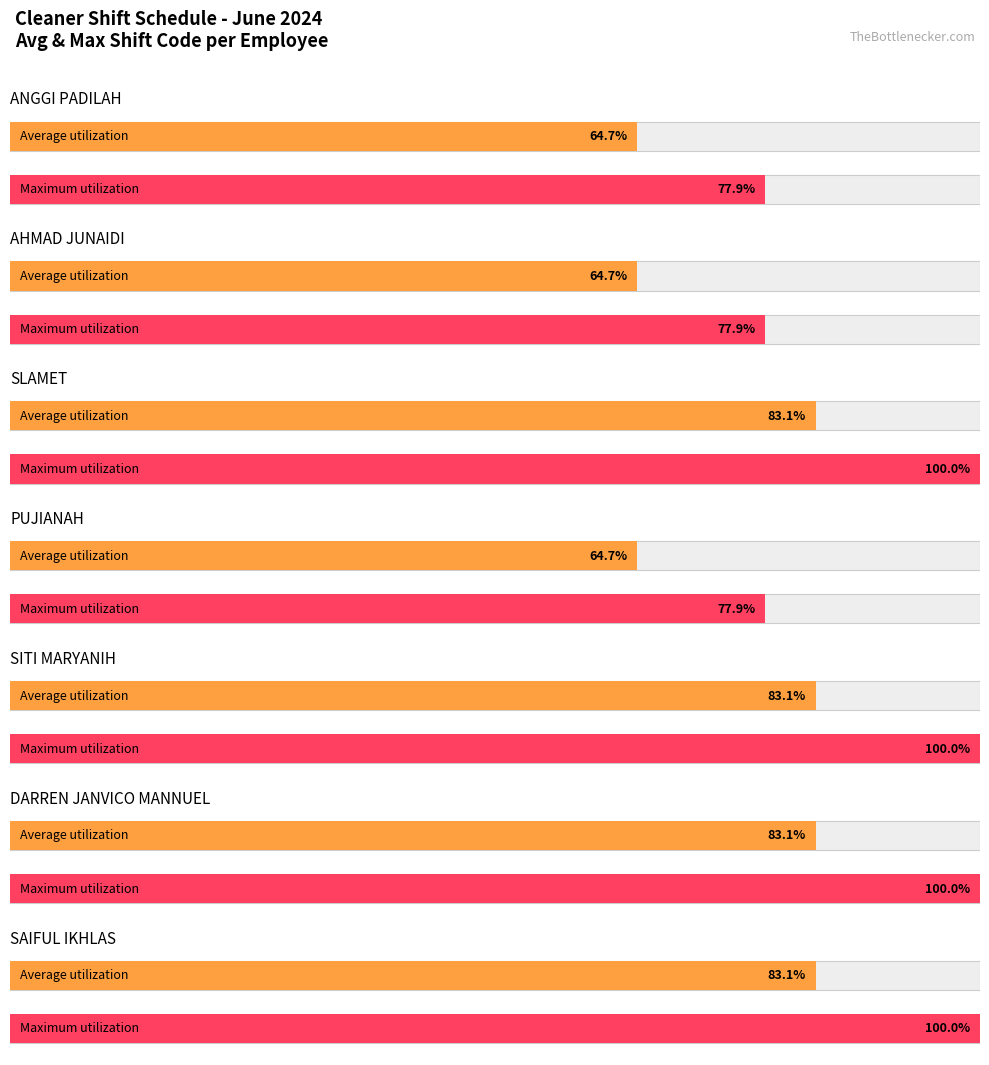

The value of OFF (4) at ANGGI PADILAH is 2. True or false?

False